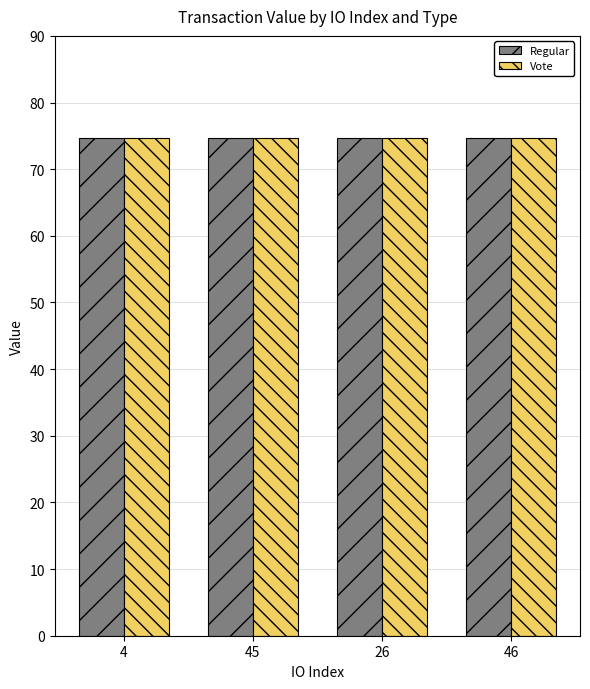

Does the chart contain stacked bars?

No